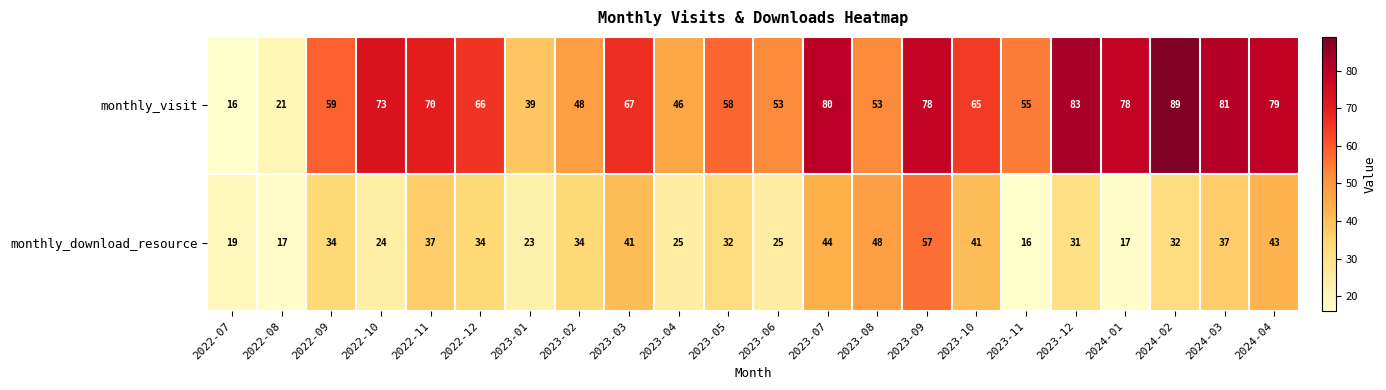

What is the difference between the highest and lowest values at 2023-07?

36